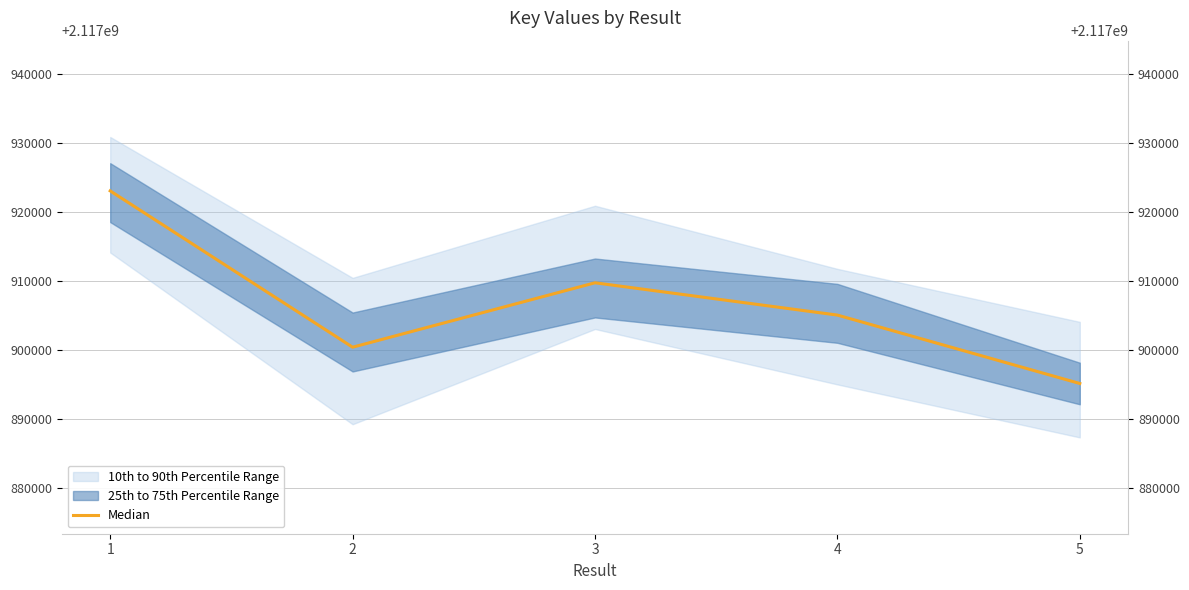

Is this an area chart (filled region under the line)?

No